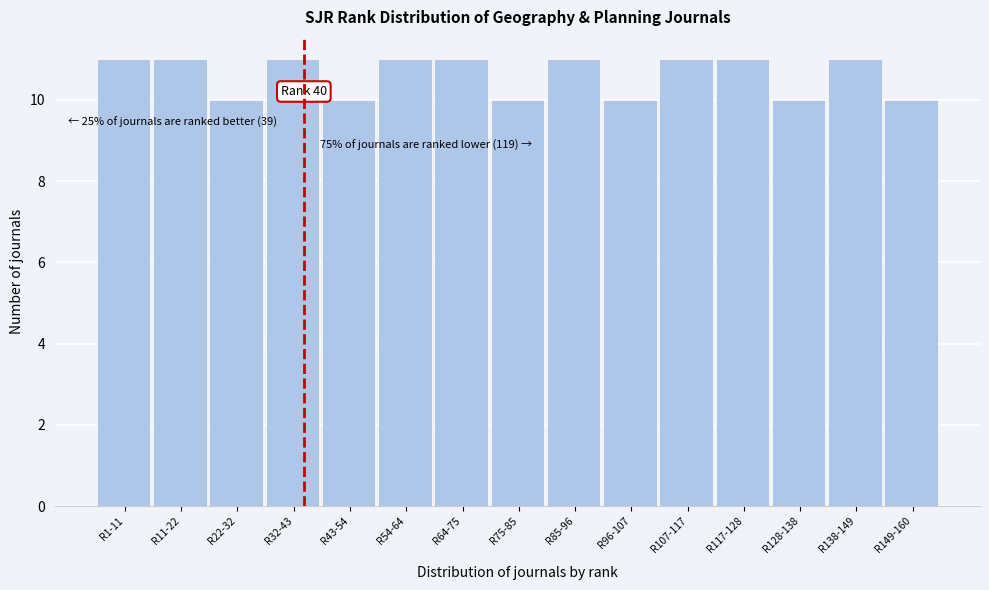

Reading right to left, extract all data points from this chart.

R149-160=10	R138-149=11	R128-138=10	R117-128=11	R107-117=11	R96-107=10	R85-96=11	R75-85=10	R64-75=11	R54-64=11	R43-54=10	R32-43=11	R22-32=10	R11-22=11	R1-11=11